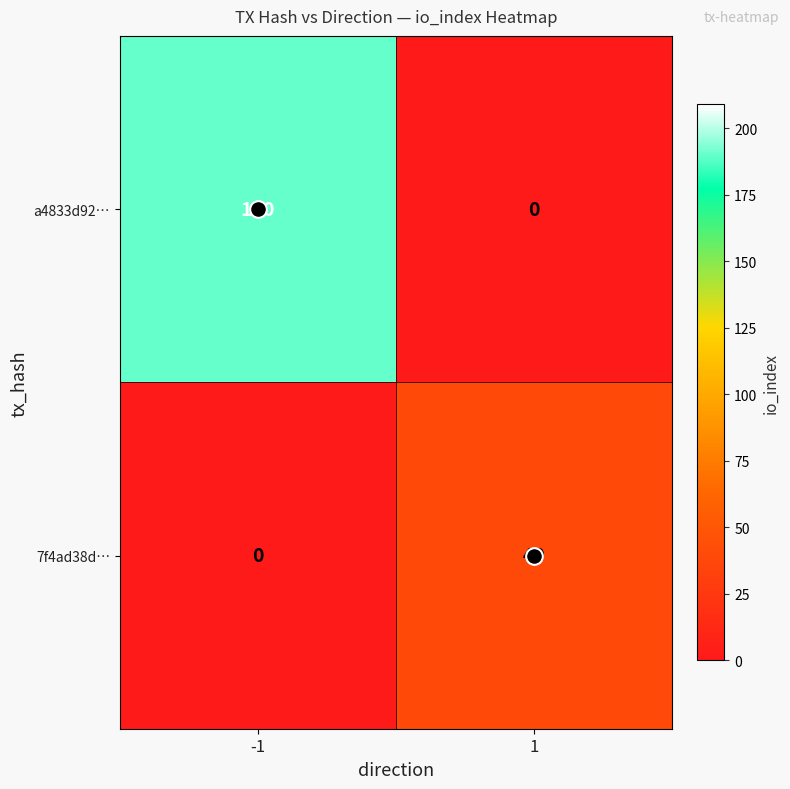

Rank the series by their average value, from highest to lowest.

a4833d92…, 7f4ad38d…